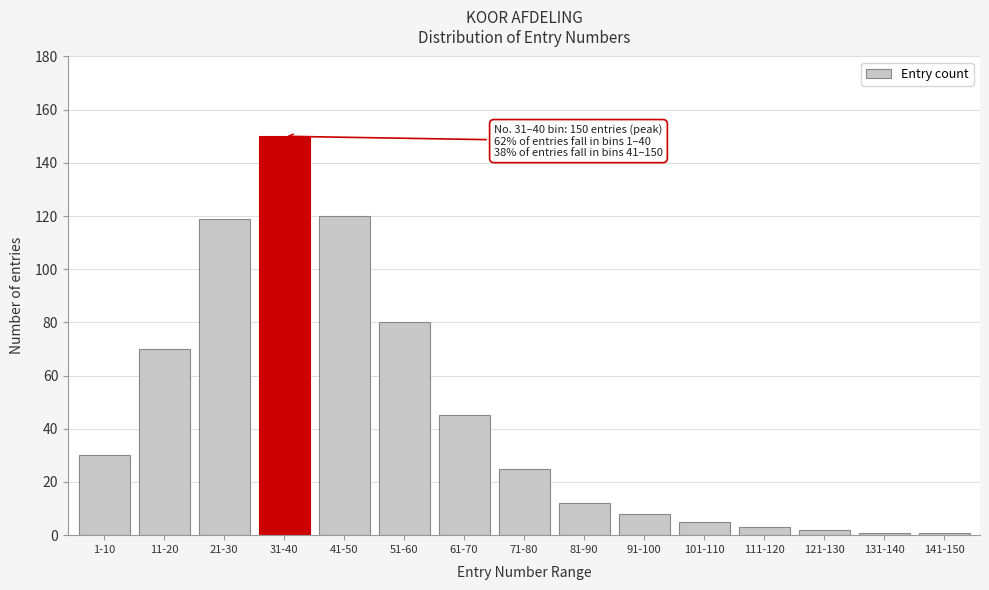

Reading left to right, list all the values displayed in this chart.

1-10=30	11-20=70	21-30=119	31-40=150	41-50=120	51-60=80	61-70=45	71-80=25	81-90=12	91-100=8	101-110=5	111-120=3	121-130=2	131-140=1	141-150=1